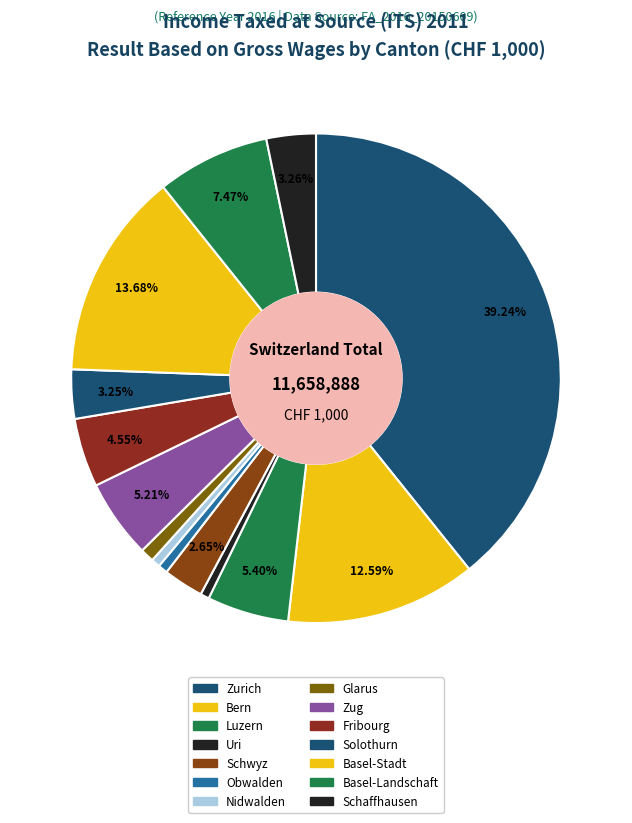

How many segments does this pie chart have?

14